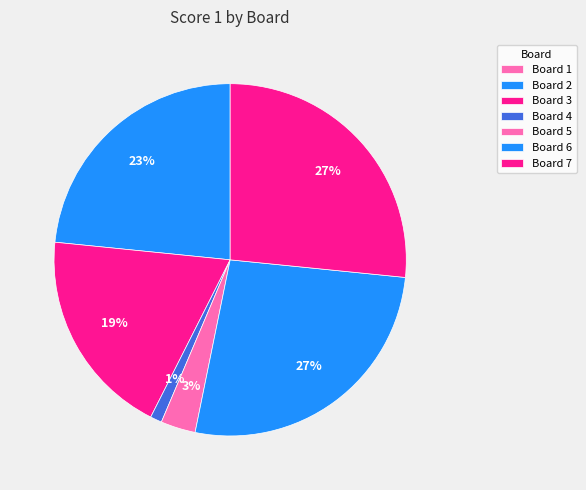

Which slice is the largest?

Board 6